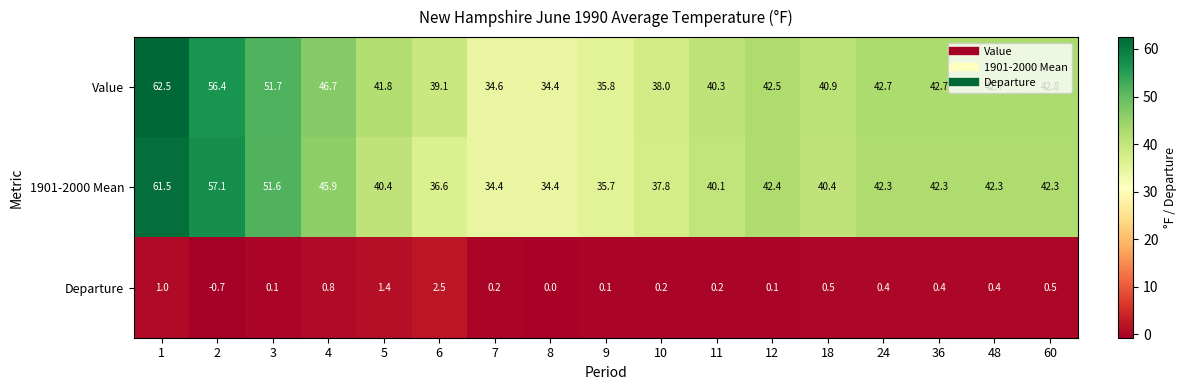

What is the spread (max minus min) of values at 24?

42.3